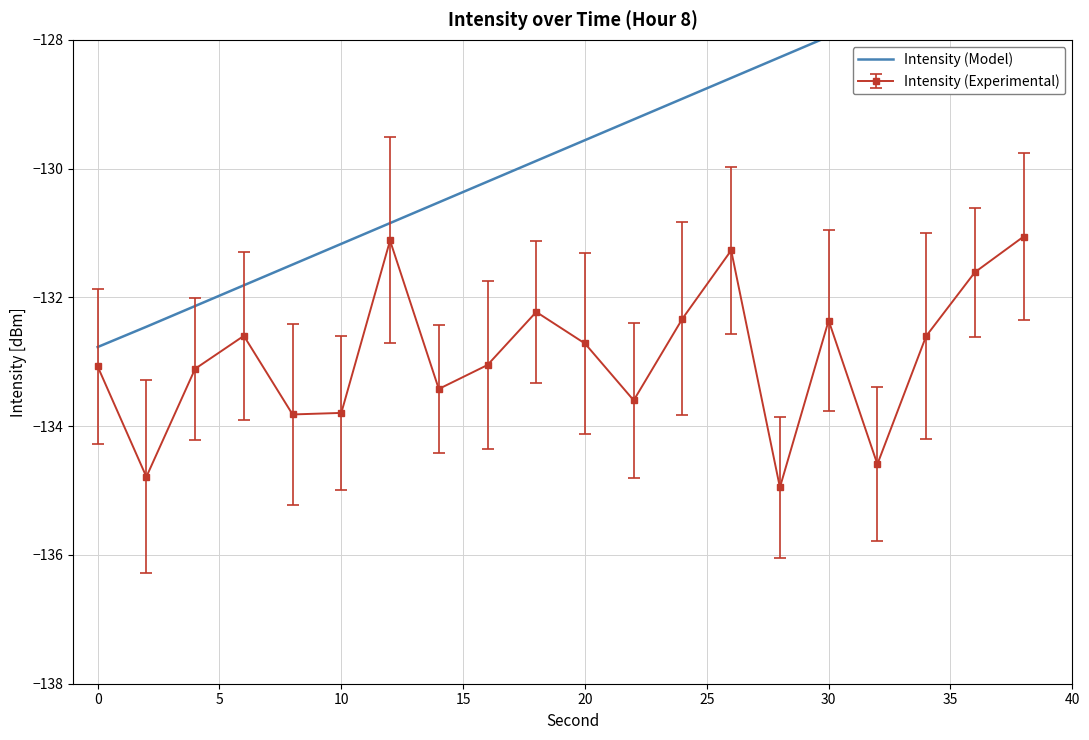

What is the highest value of the Intensity (Experimental) series?

-131.1